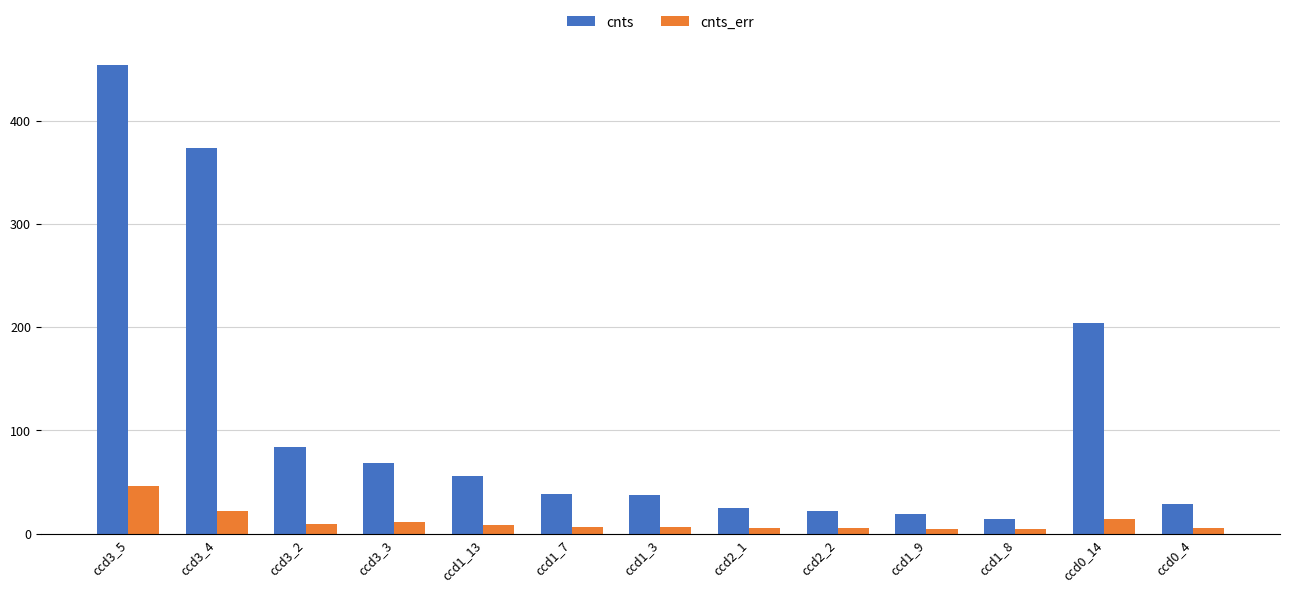

Which series has the largest total across all categories?

cnts